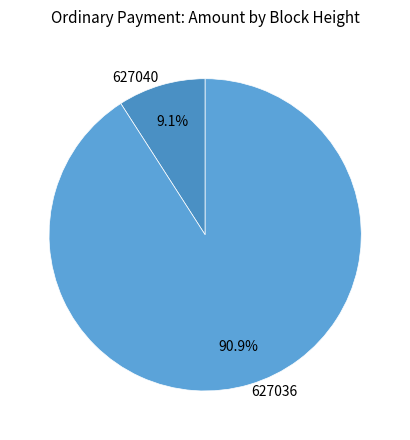

What percentage is the 627036 slice, to the nearest percent?

91%